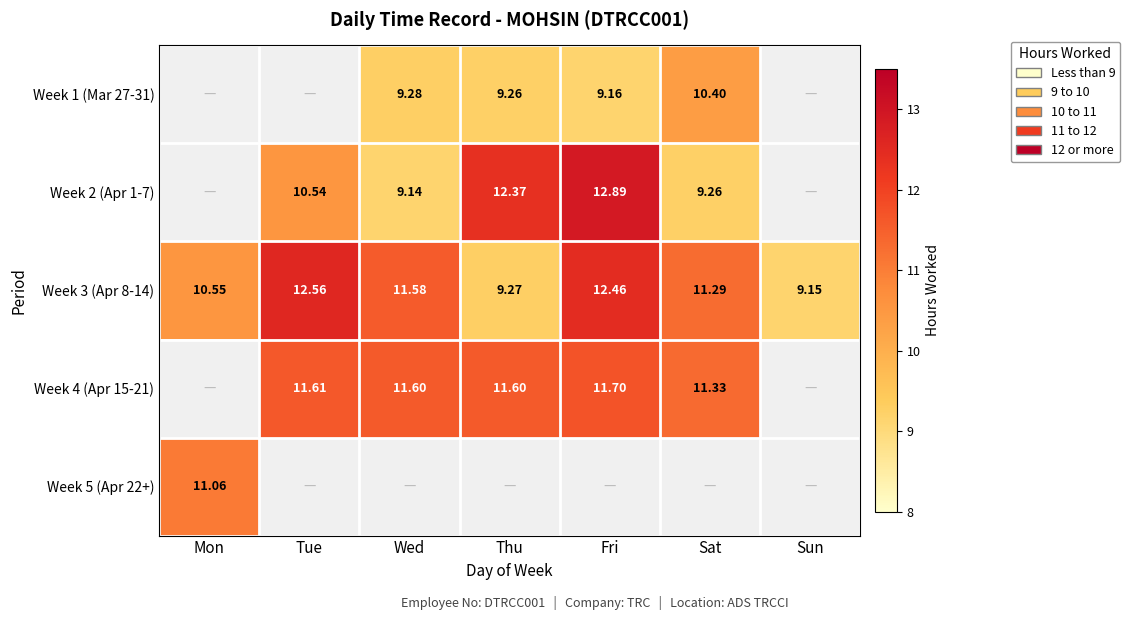

At which category does the chart reach its peak across all series?

Fri